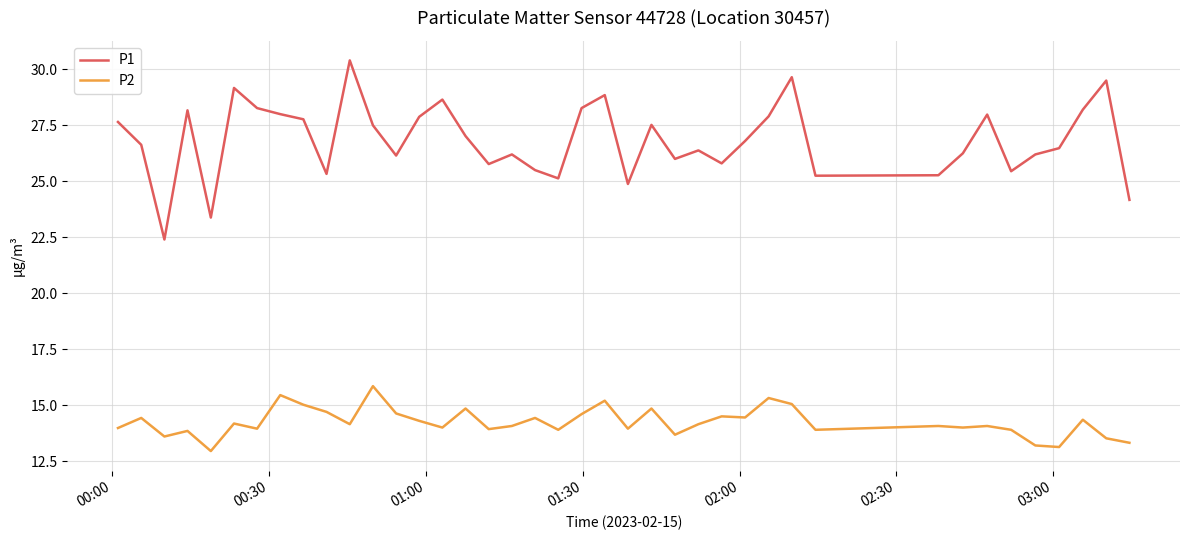

How many categories are shown in the chart?

40